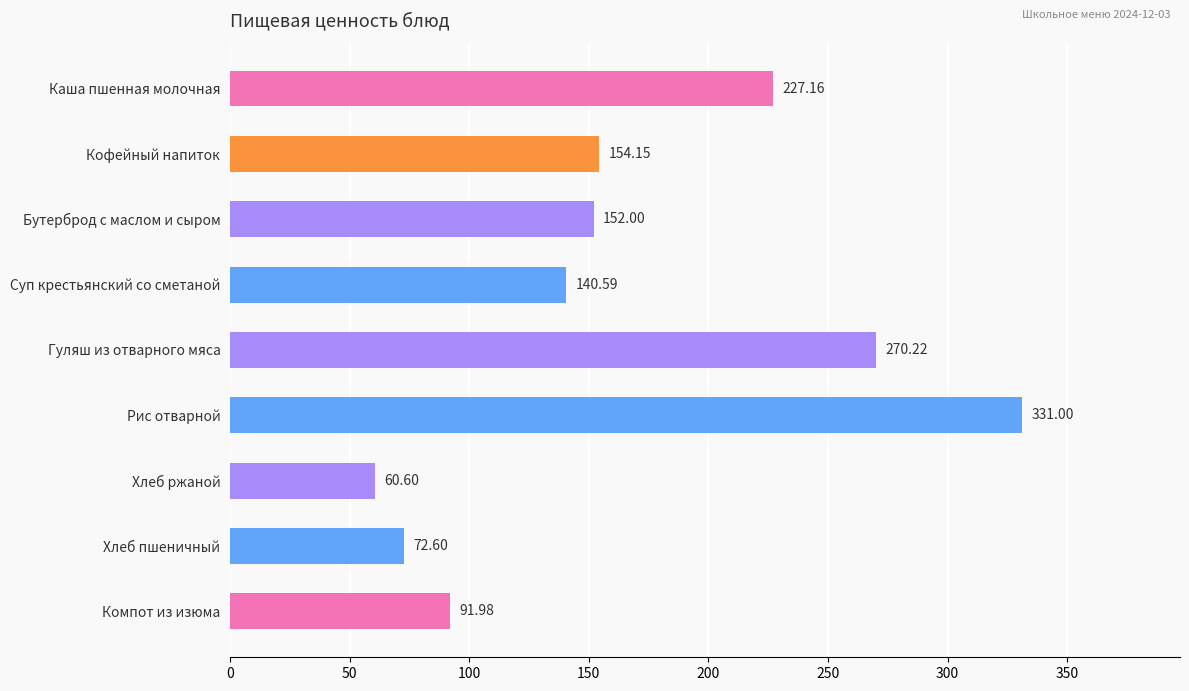

At which label is the value closest to 195?

Каша пшенная молочная